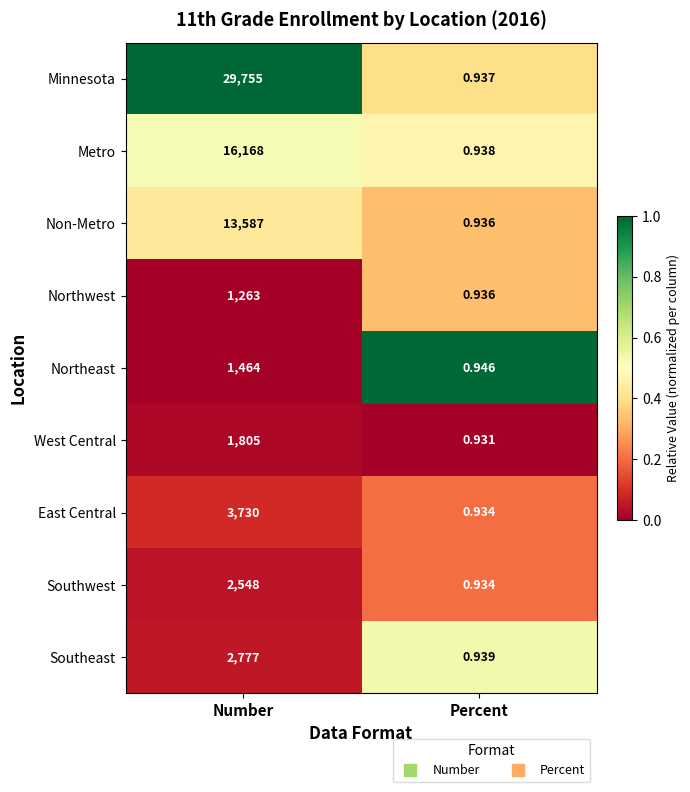

List the series in order of their peak value, lowest first.

Northwest, Northeast, West Central, Southwest, Southeast, East Central, Non-Metro, Metro, Minnesota